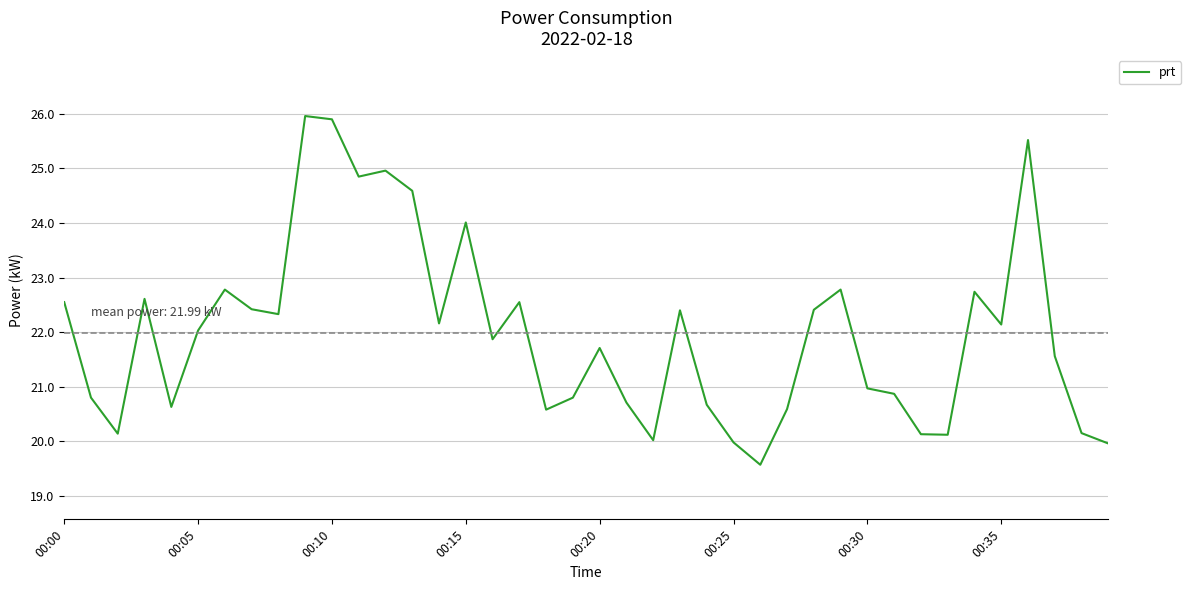

What is the difference between the maximum and minimum values?

6.4